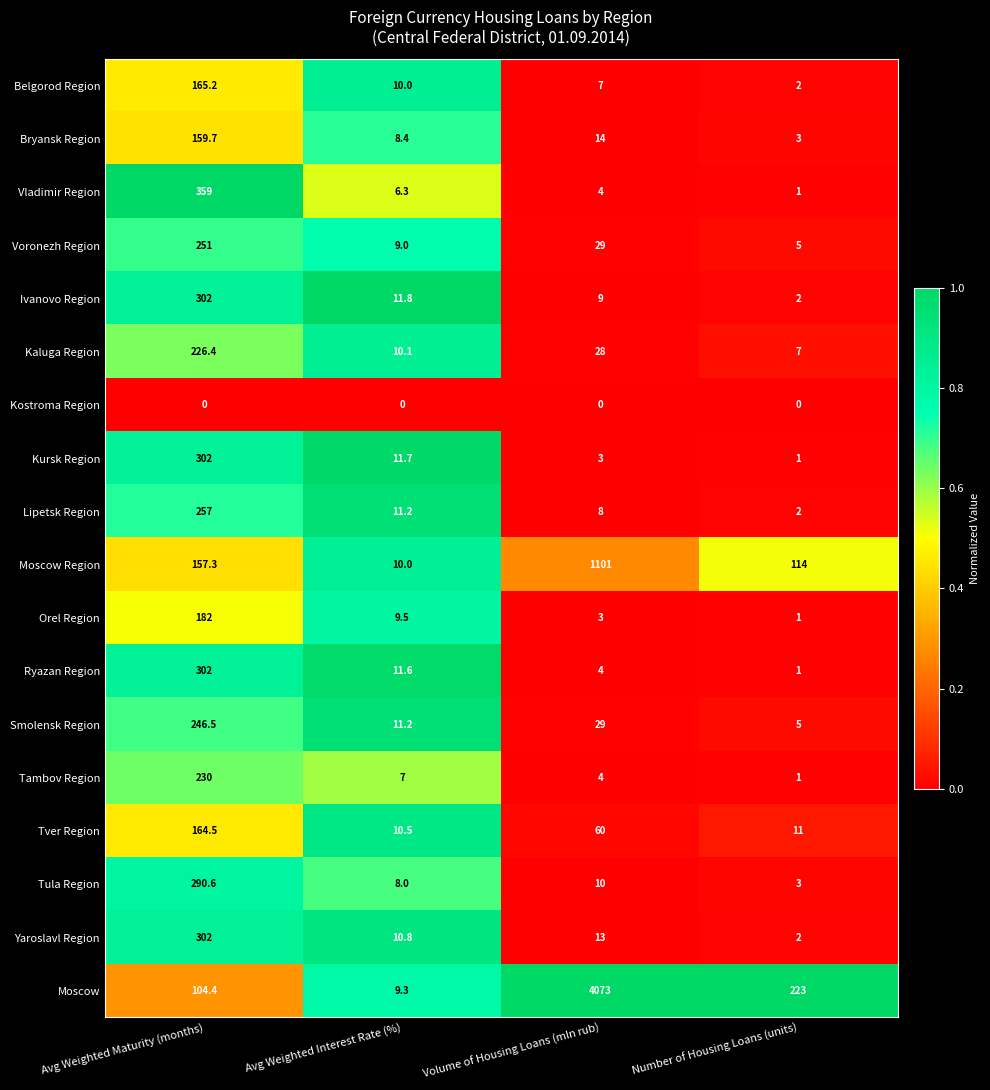

What is the difference between the highest and lowest values at Avg Weighted Maturity (months)?

359.0